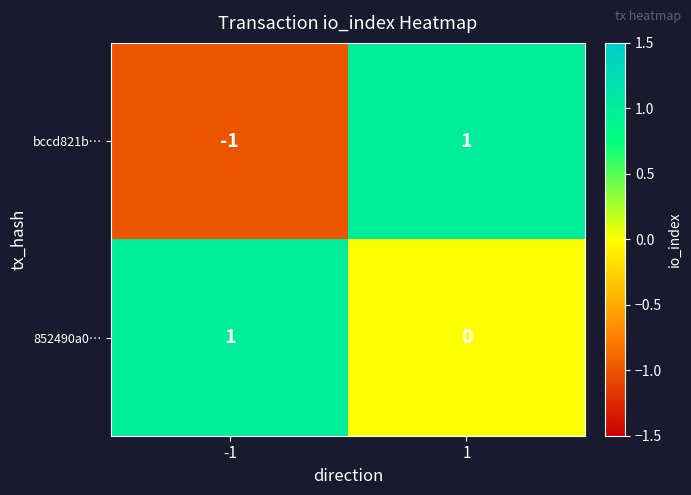

Reading left to right, extract all data points from this chart.

bccd821b…: -1=-1	1=1
852490a0…: -1=1	1=0